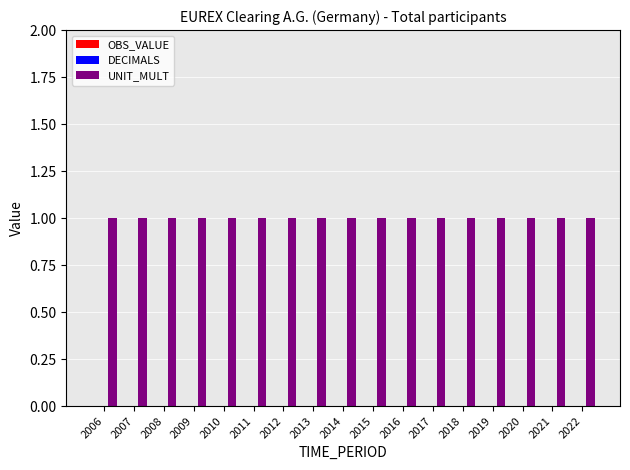

Is it true that DECIMALS equals 0 at 2020?

True